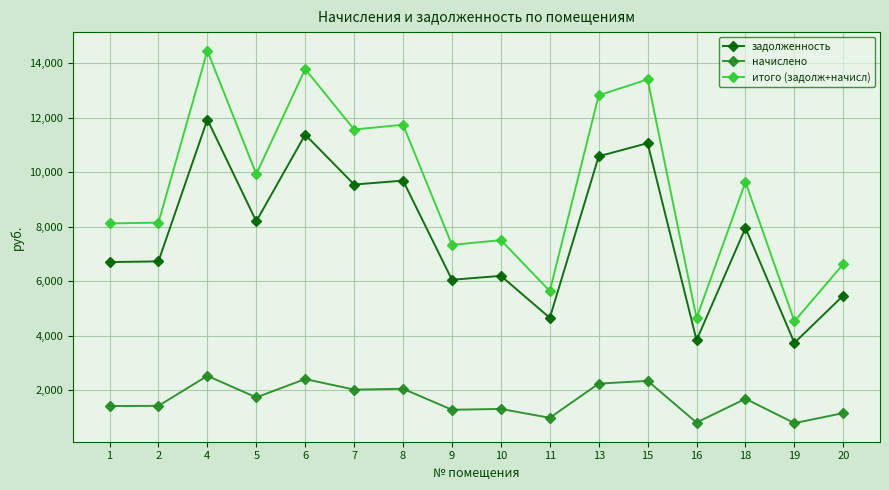

What are all the series names shown in the legend?

задолженность, начислено, итого (задолж+начисл)